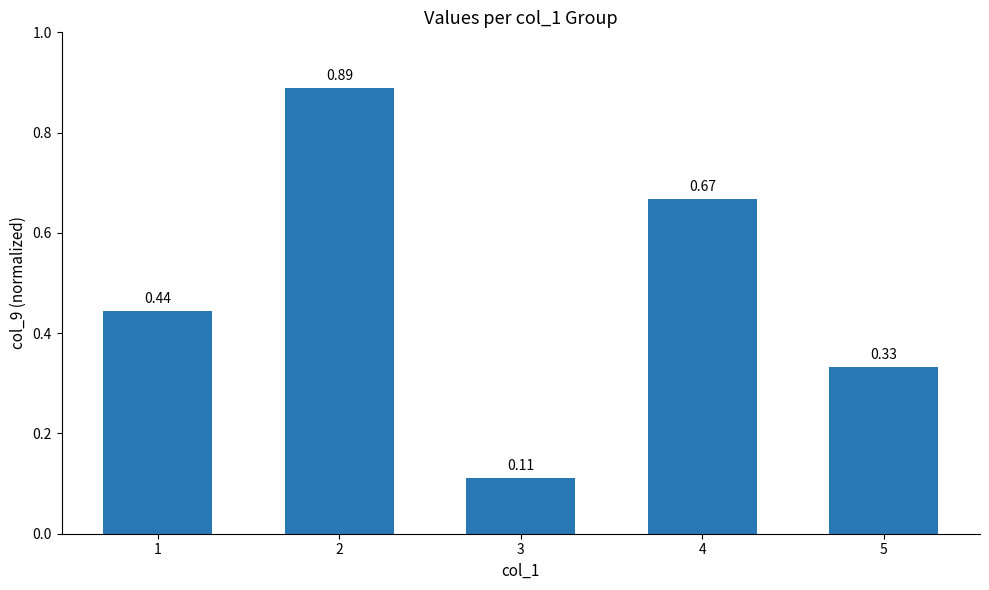

List the labels in order of value, smallest first.

3, 5, 1, 4, 2